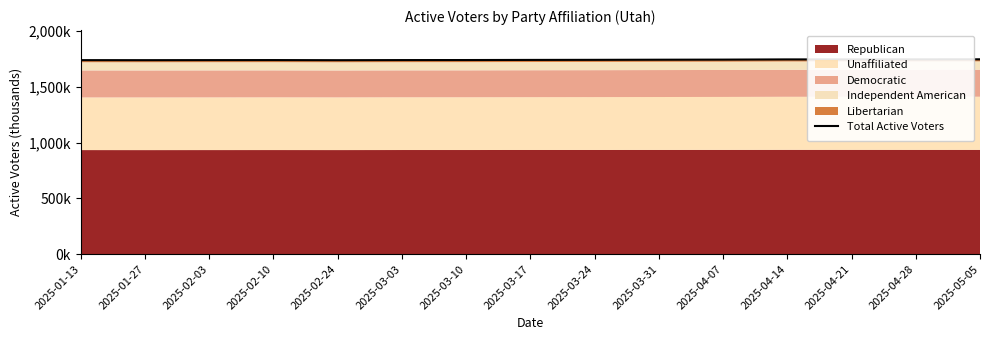

Reading right to left, list all the values displayed in this chart.

1746.3	1745.6	1745.3	1745.4	1743.5	1742.6	1741.5	1740.8	1739.7	1739.4	1738.4	1739.4	1739.1	1738.6	1738.9